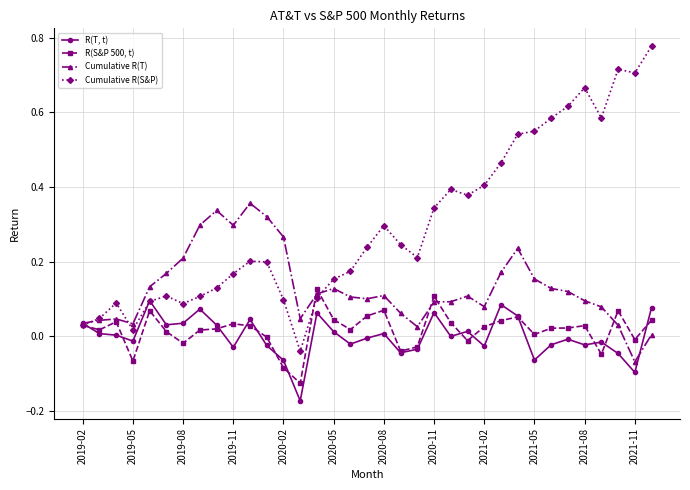

What are all the series names shown in the legend?

R(T, t), R(S&P 500, t), Cumulative R(T), Cumulative R(S&P)